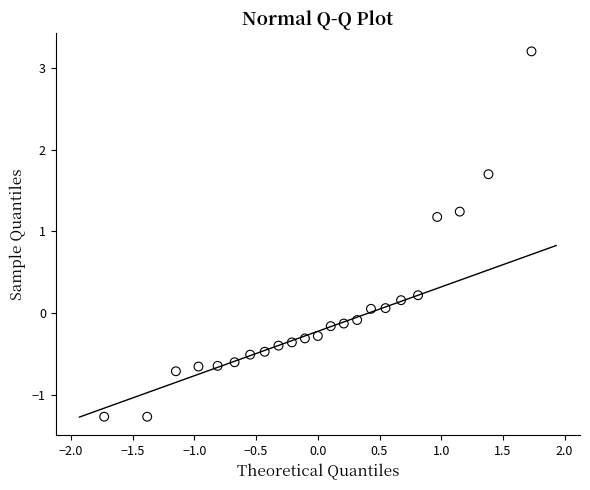

What is the range of Y values (max minus min)?

4.5